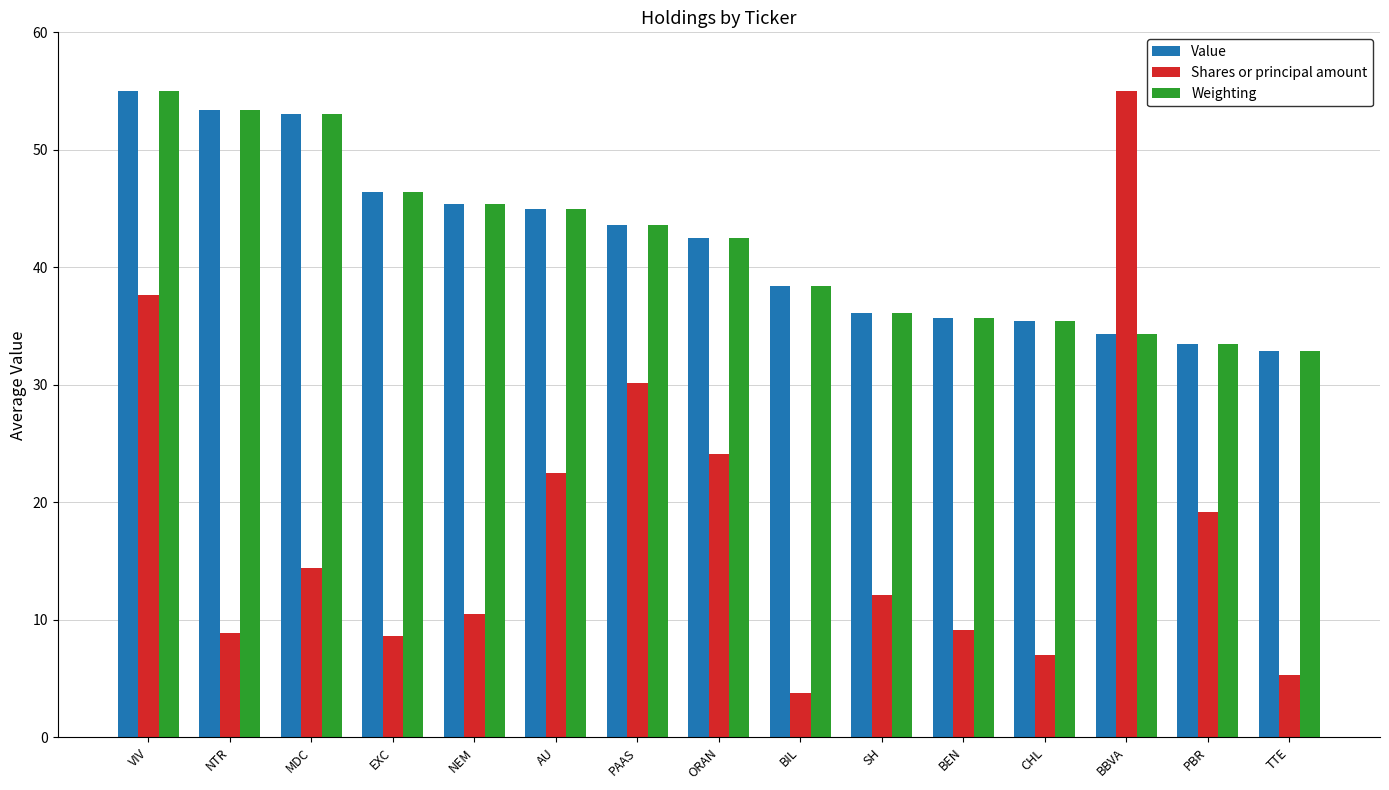

True or false: Value has a value of 34.3 at BBVA.

True